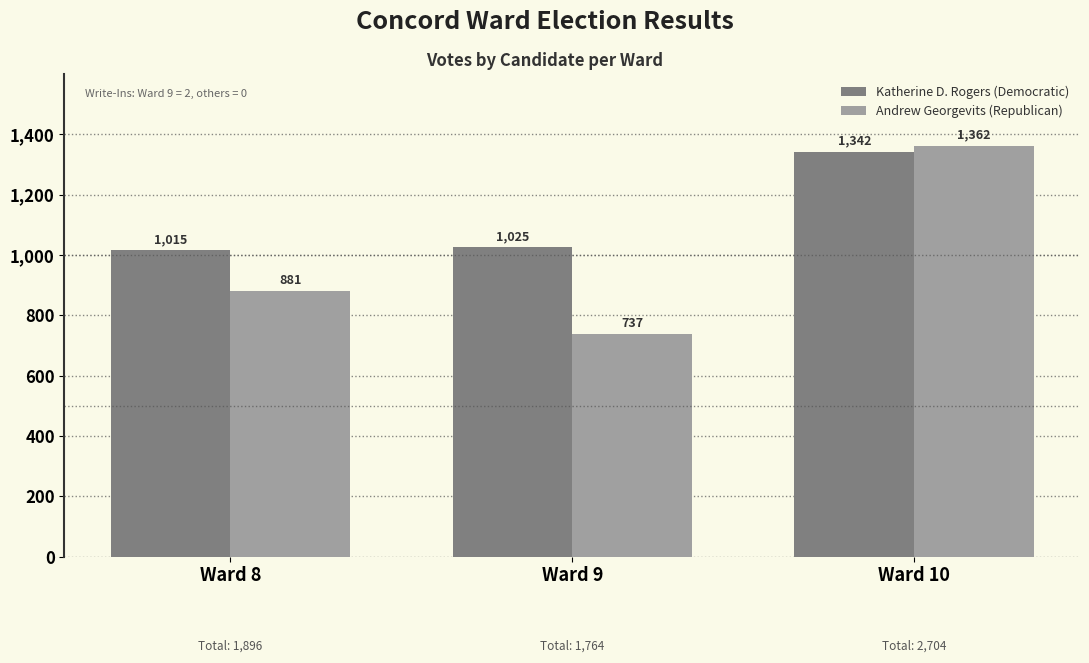

Which series has the largest total across all categories?

Katherine D. Rogers (Democratic)